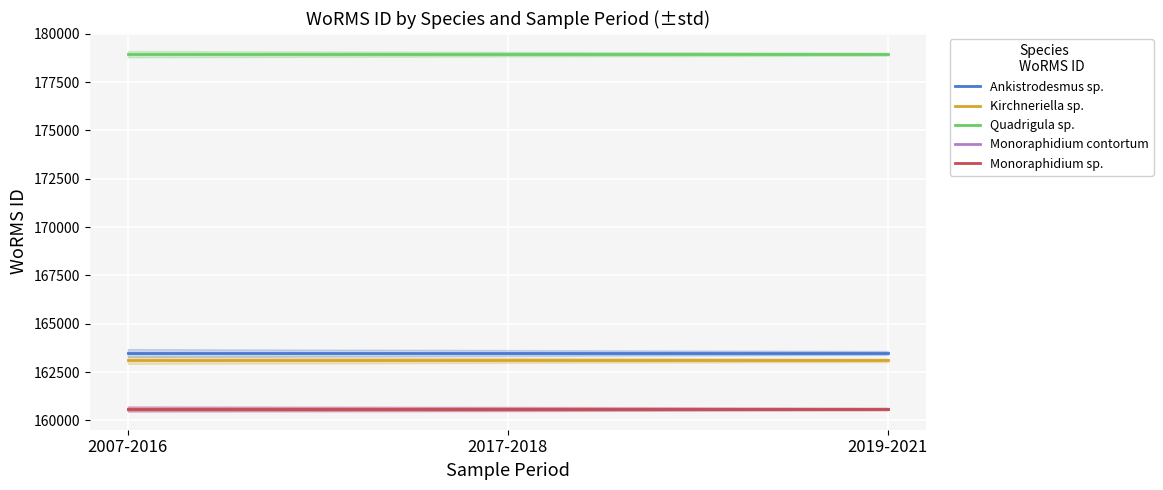

At which label does Ankistrodesmus sp. reach its peak?

2007-2016